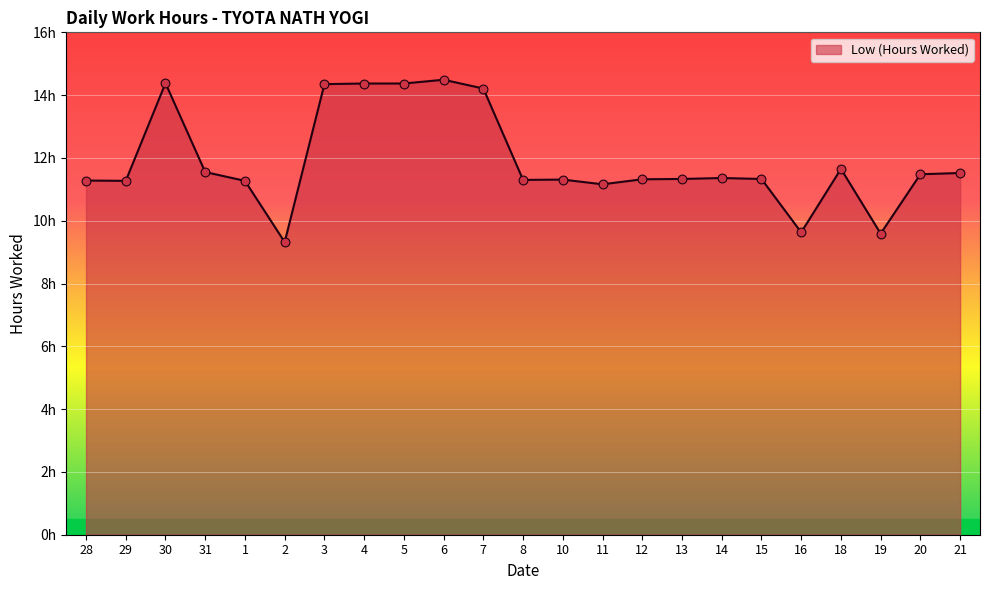

Is this an area chart (filled region under the line)?

Yes